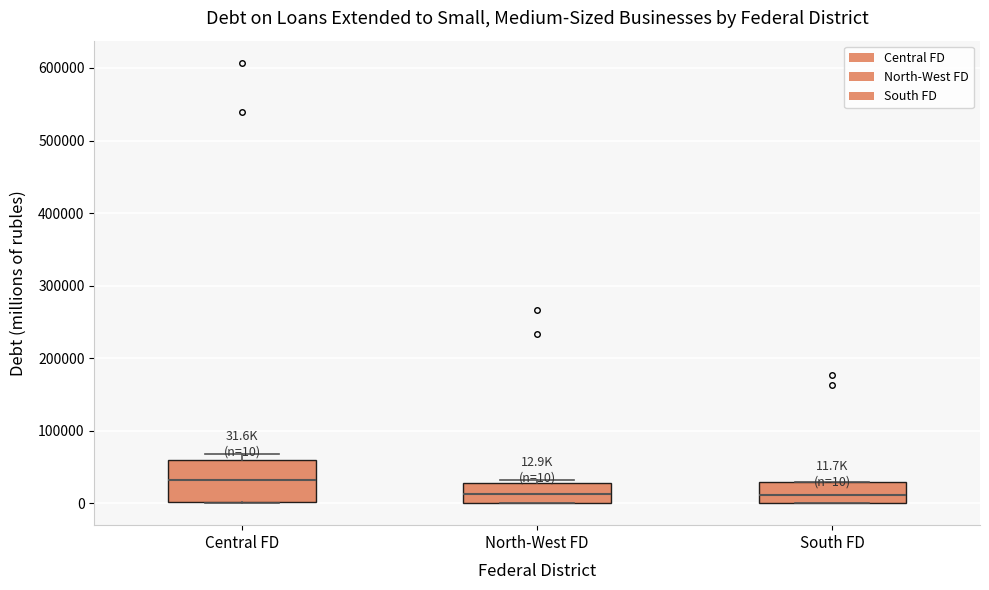

Comparing the boxes themselves (not the whiskers), which one is the tallest?

Central FD